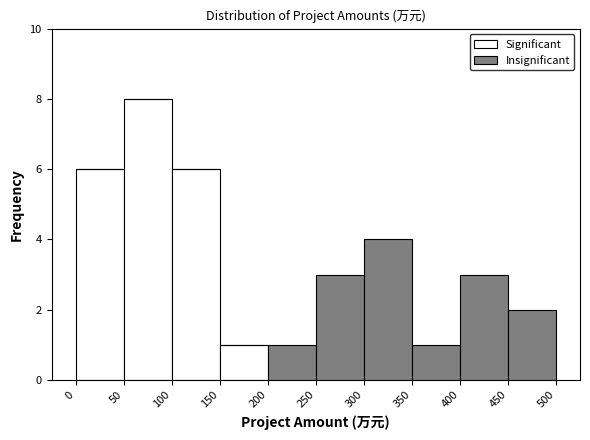

Which range on the x-axis has the tallest stacked bar (by total height)?

50 to 100